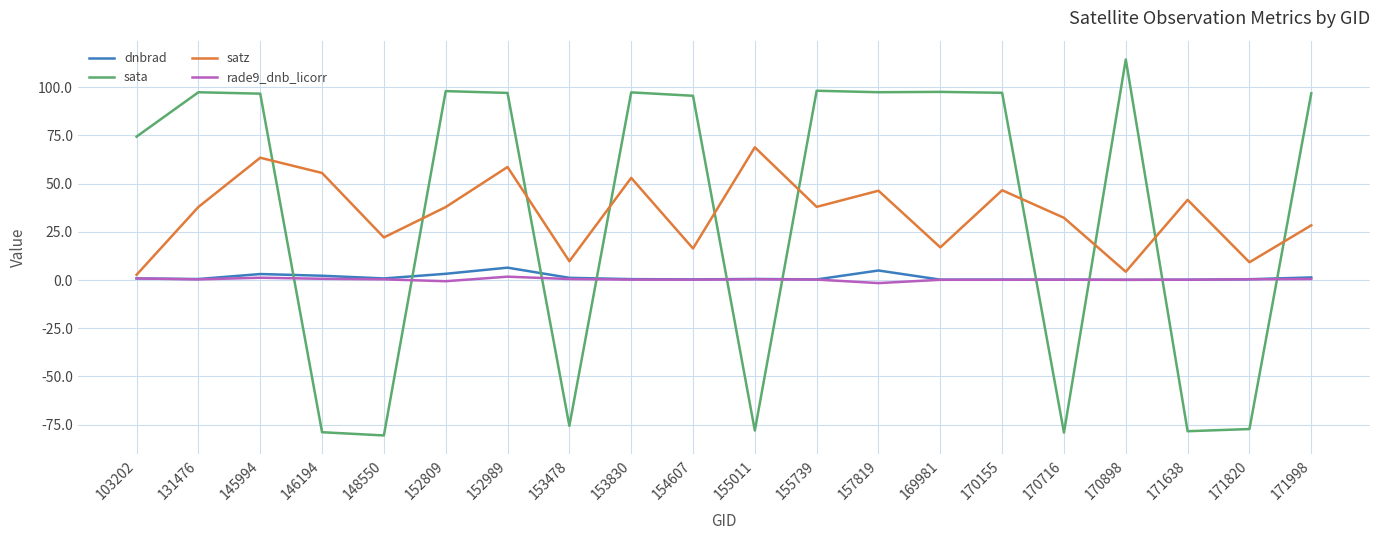

Which category has the highest value in the satz series?

155011